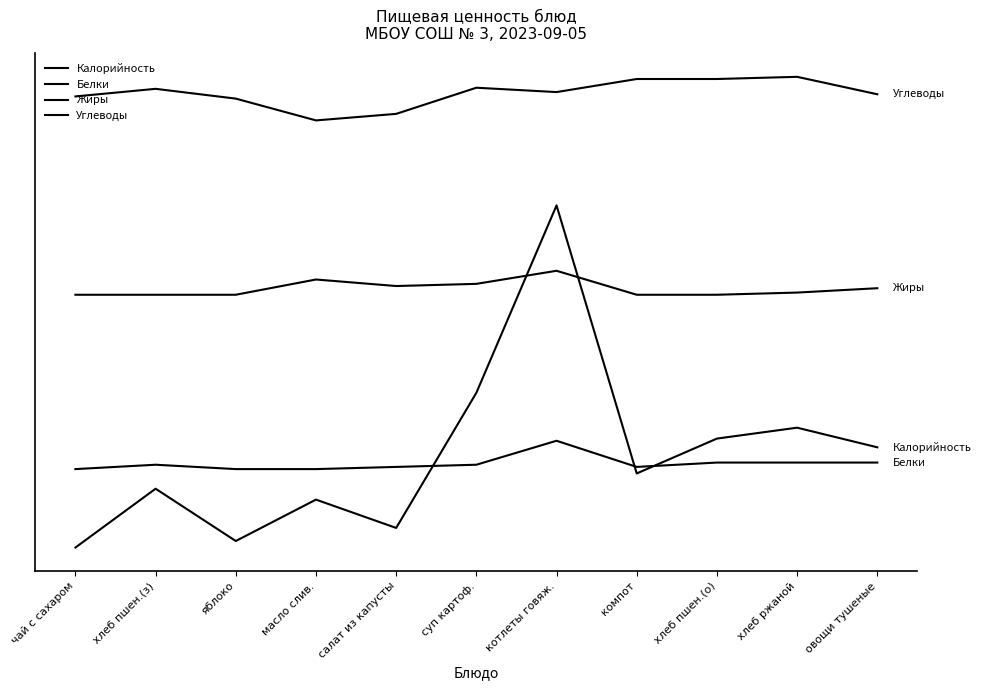

Does the chart display data point markers on the line(s)?

No